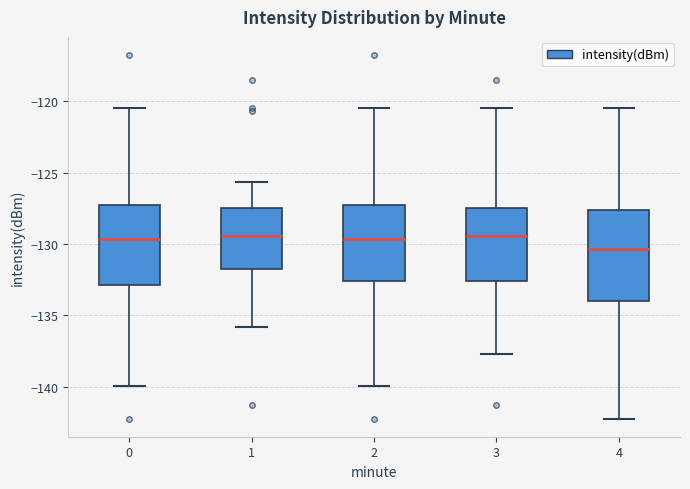

Reading left to right, transcribe this box plot: for each box, give where its median line is, the range the box spans, and where its two whiskers end, as read against the y-axis. The values are not printed on the chart, so give them approximately, as read against the axis.

0: median -129.5, box -133.0 to -127.5, whiskers -140.0 to -120.5
1: median -129.5, box -132.0 to -127.5, whiskers -136.0 to -125.5
2: median -129.5, box -132.5 to -127.5, whiskers -140.0 to -120.5
3: median -129.5, box -132.5 to -127.5, whiskers -137.5 to -120.5
4: median -130.5, box -134.0 to -127.5, whiskers -142.0 to -120.5